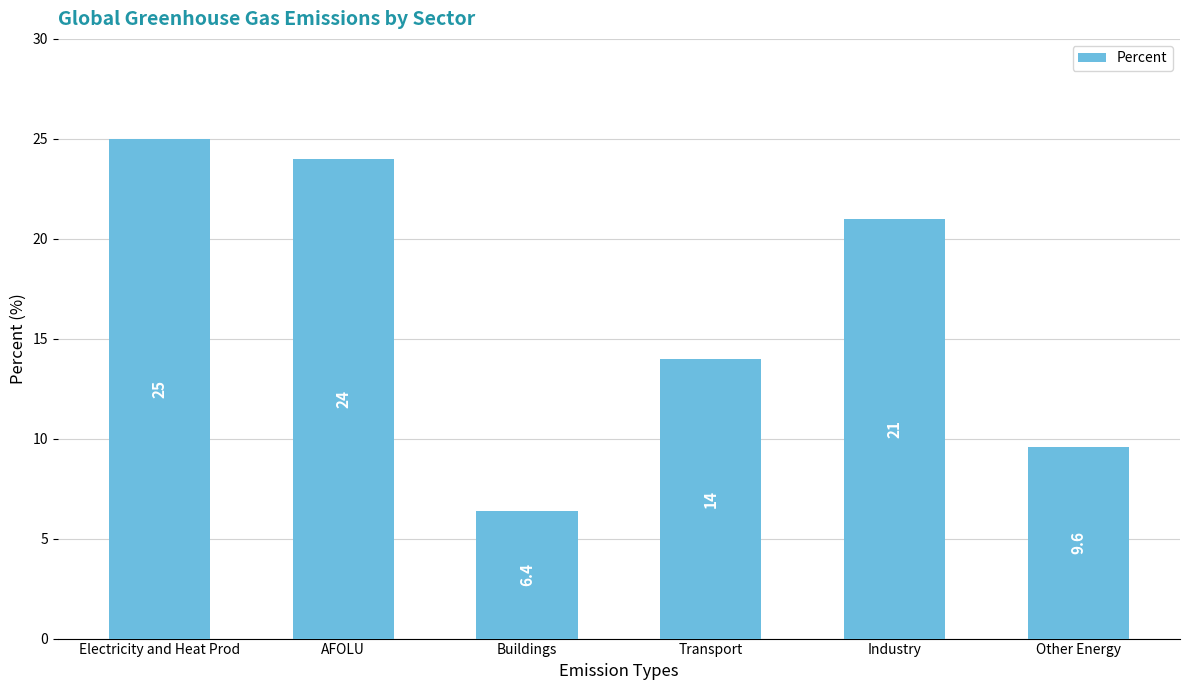

What is the change in value from Electricity and Heat Prod to Buildings?

-18.6